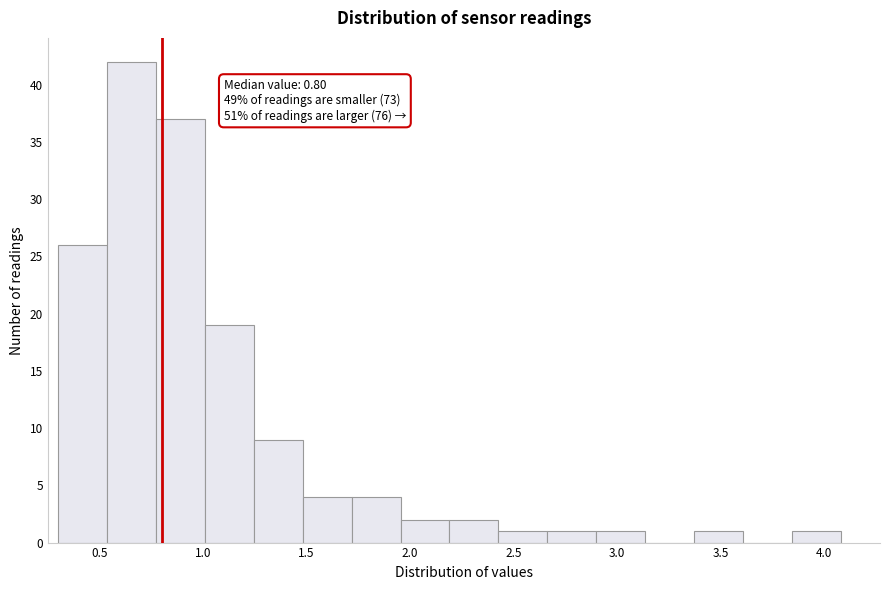

Which range on the x-axis has the tallest bar?

0.55 to 0.75